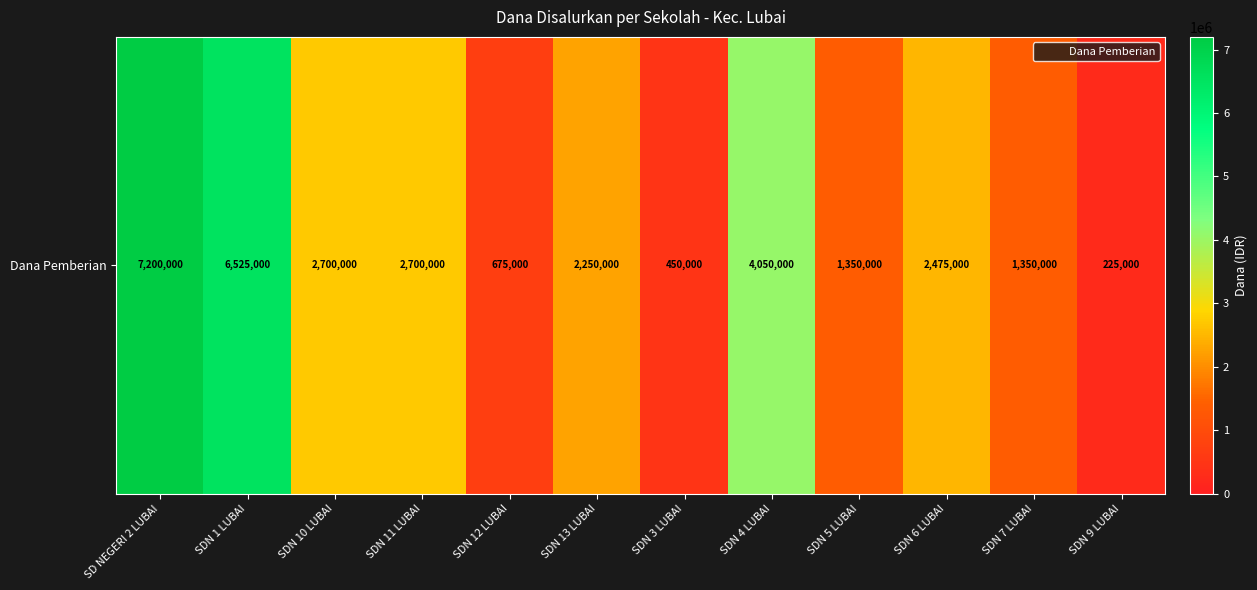

The value at SDN 7 LUBAI is 1350000. True or false?

True